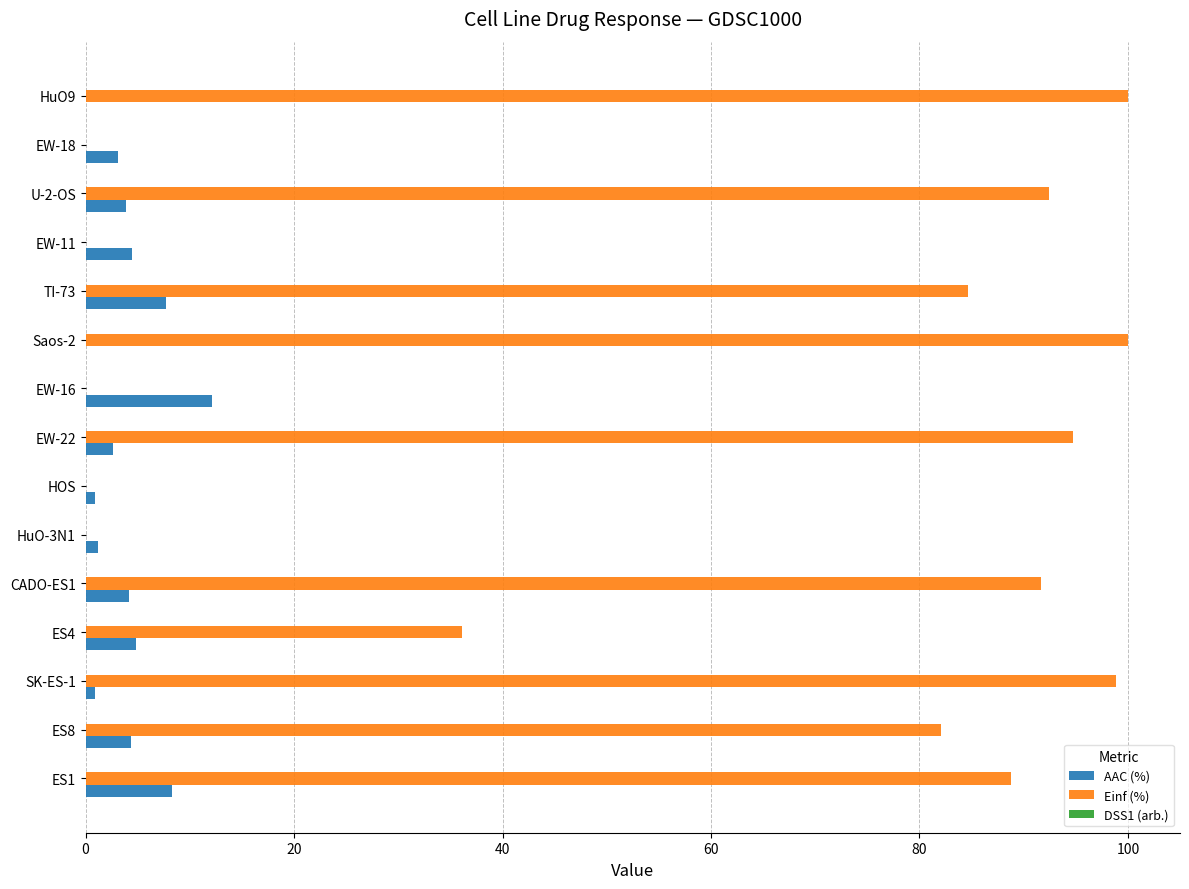

The value of Einf (%) at EW-16 is 0.0. True or false?

True